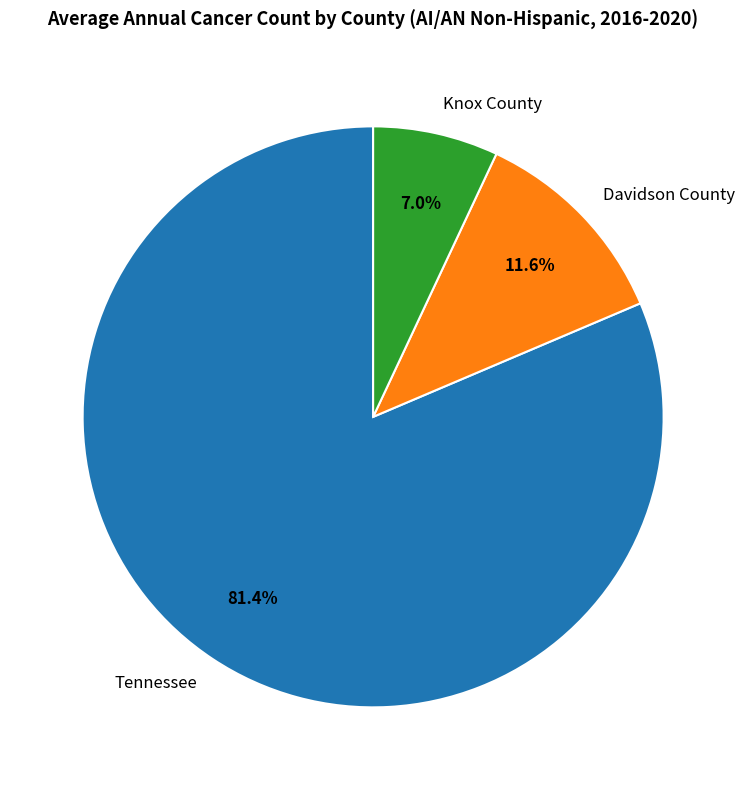

Which slice represents more than half of the pie?

Tennessee